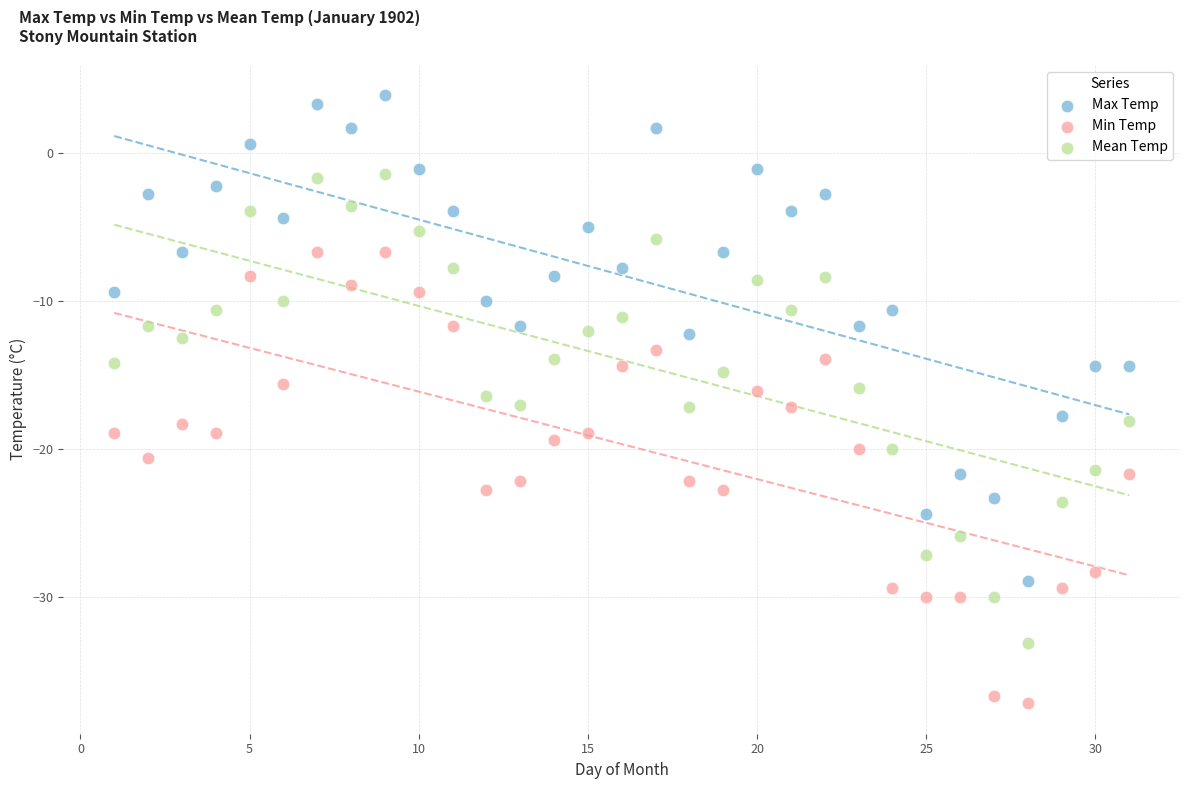

Across all data points, what is the range of Y values (max minus min)?

41.1